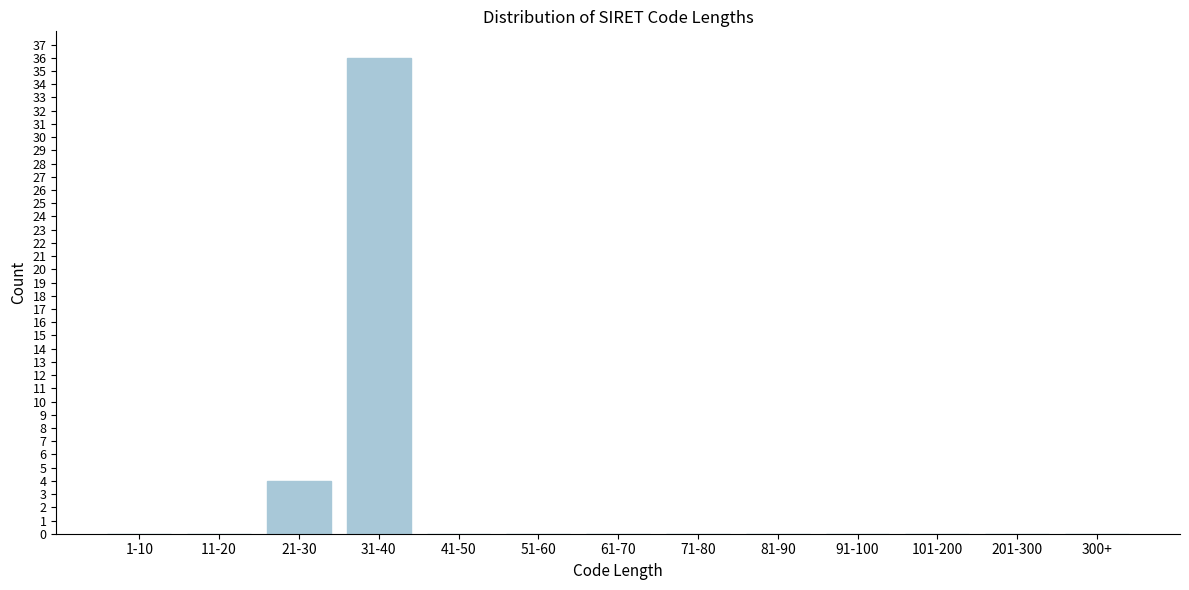

Reading left to right, what are all the values shown in this chart?

1-10=0	11-20=0	21-30=4	31-40=36	41-50=0	51-60=0	61-70=0	71-80=0	81-90=0	91-100=0	101-200=0	201-300=0	300+=0